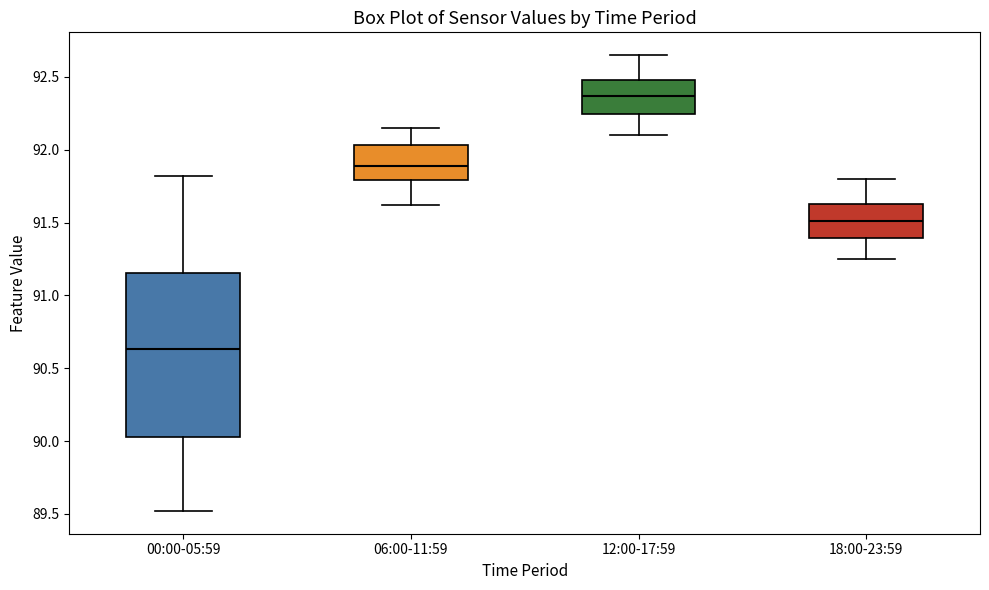

Which box's median line is the lowest?

00:00-05:59